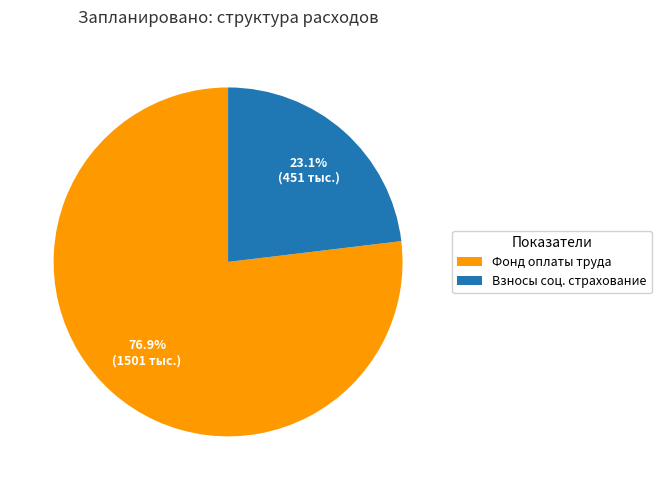

What is the ratio of the value at Взносы соц. страхование to the value at Фонд оплаты труда?

0.3